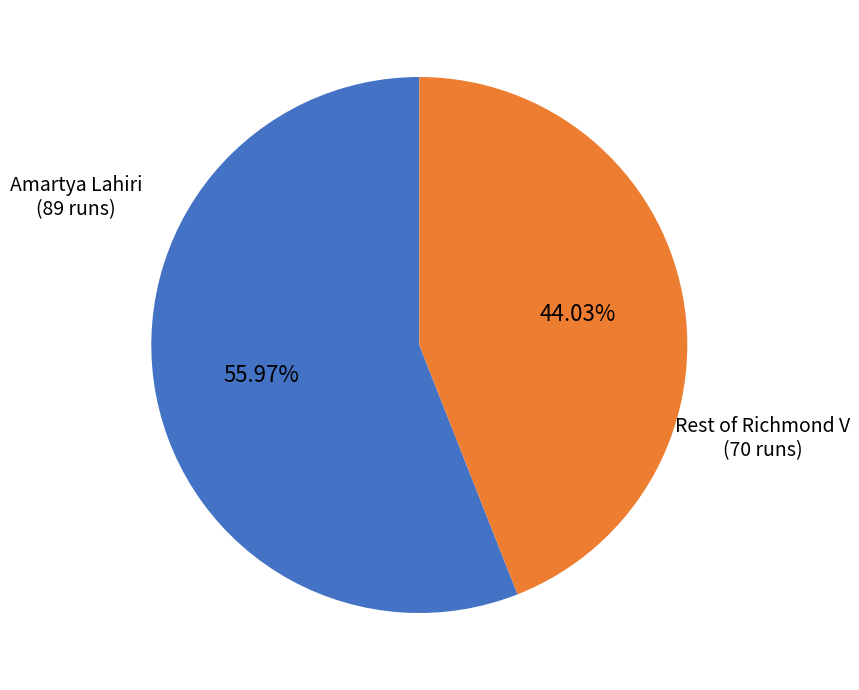

Is there any slice that represents more than half of the pie?

Yes